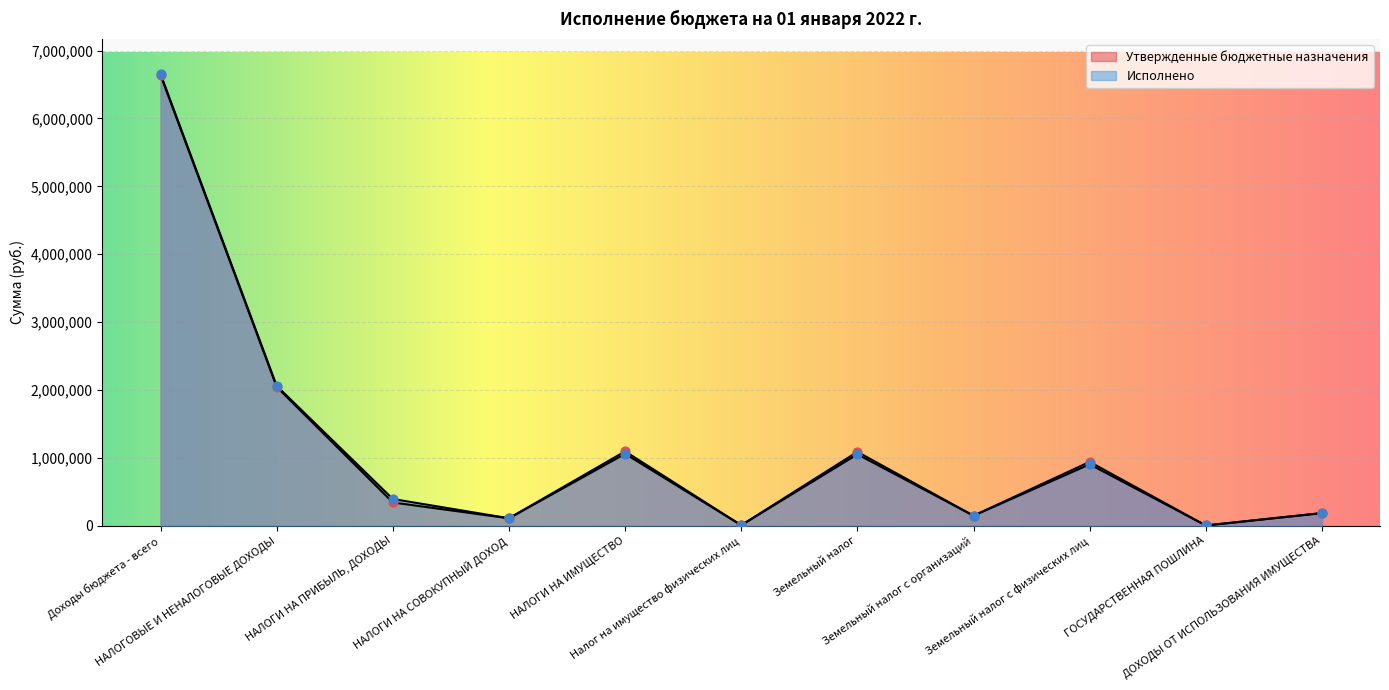

What is the total value across all series at НАЛОГИ НА ИМУЩЕСТВО?

2155190.0